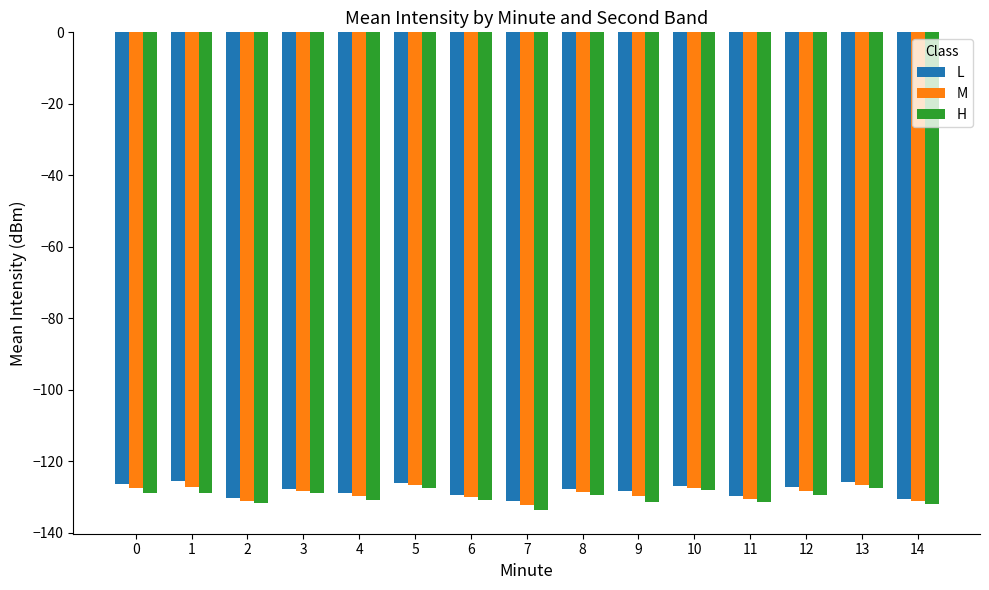

What is the minimum value shown in the chart?

-133.6